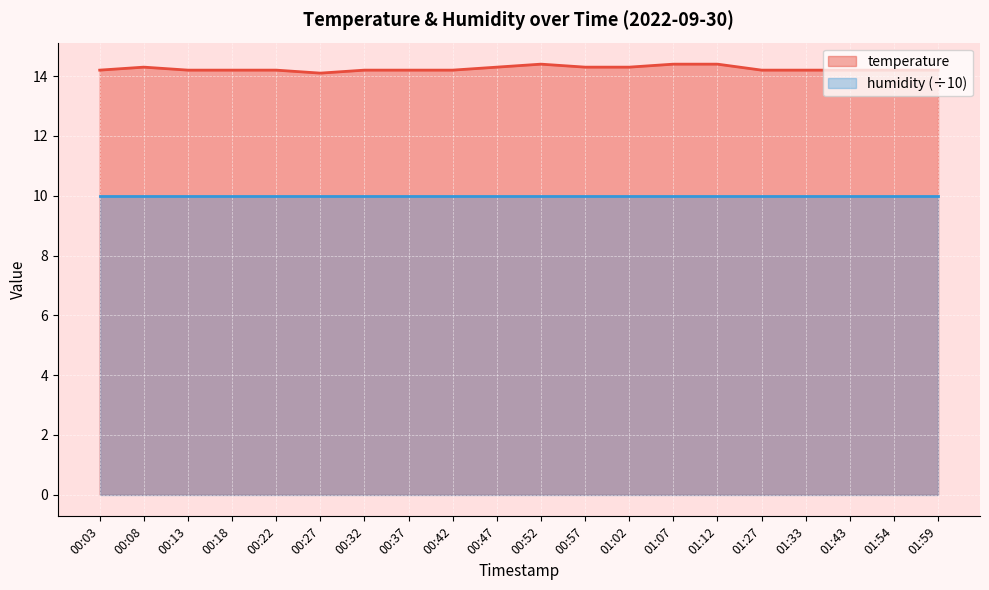

What is the sum of the values at 00:18 and 01:43?

28.4